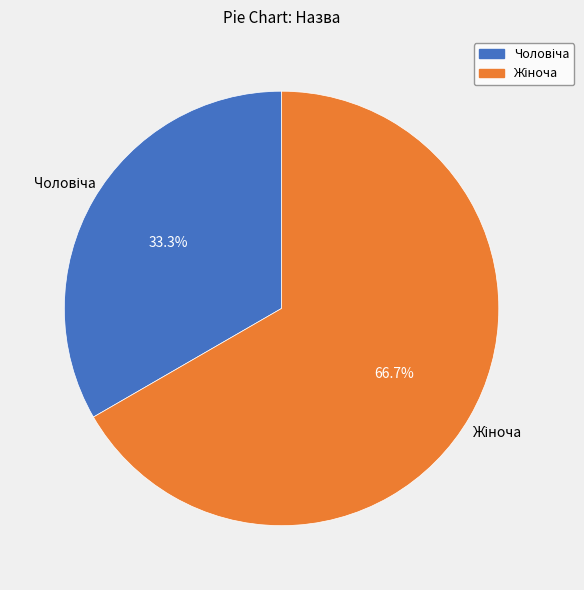

Does any single category account for the majority?

Yes